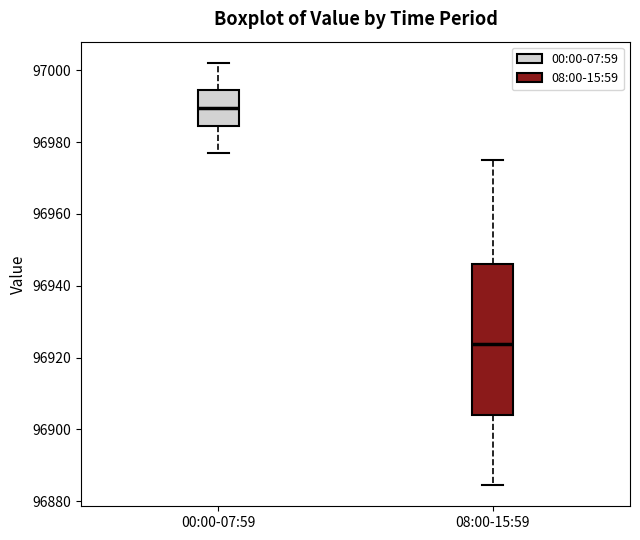

Where is the lower edge of the box for 00:00-07:59 on the y-axis? The values are not printed on the chart, so give them approximately, as read against the axis.

96984